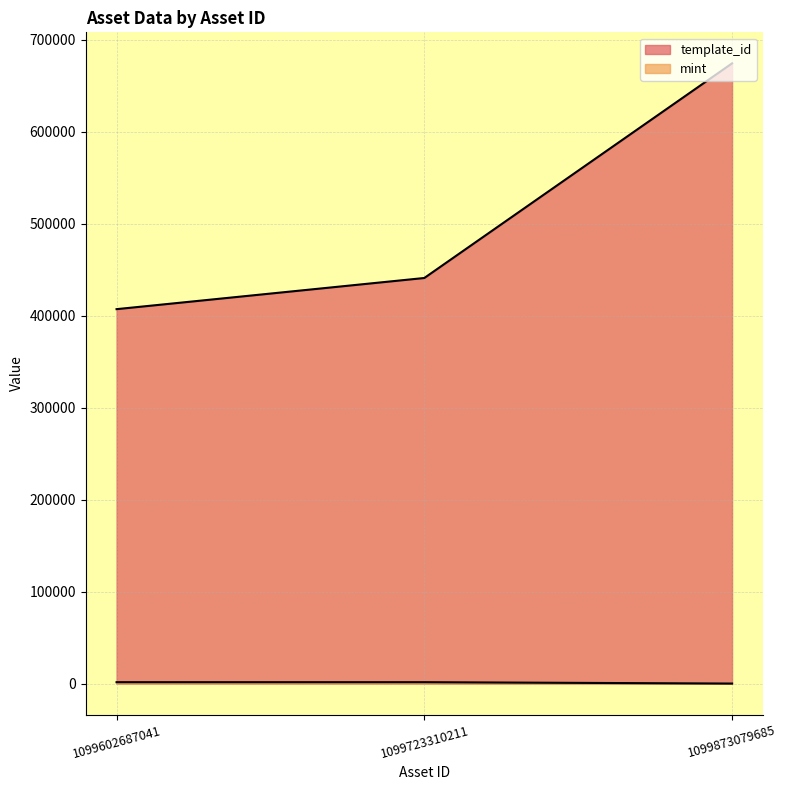

Which series has the largest total across all categories?

template_id